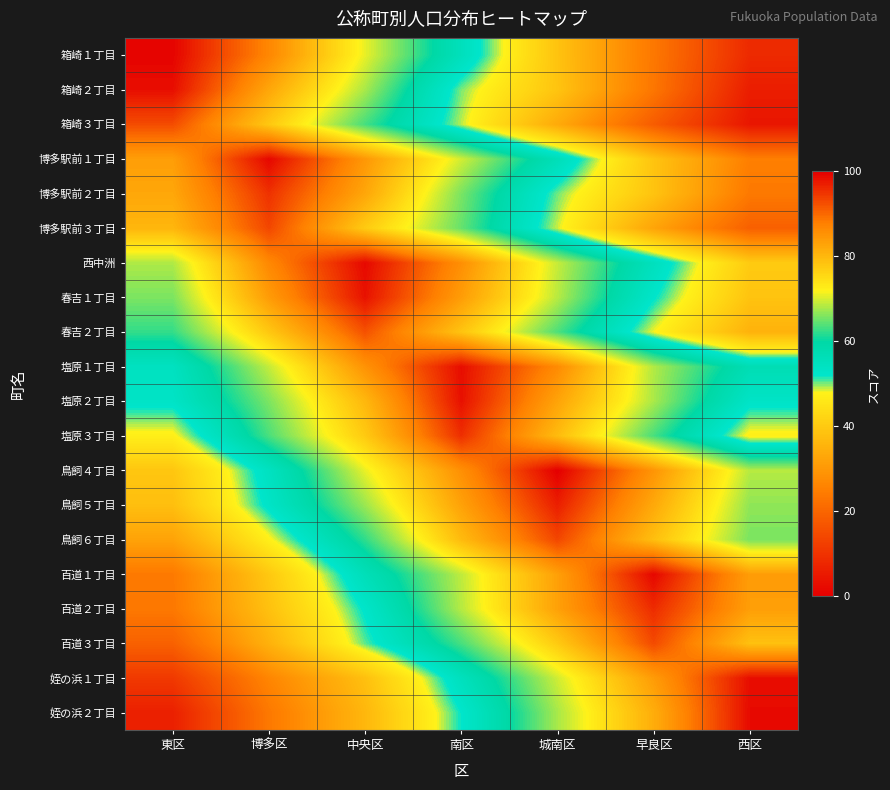

Which category has the lowest value across all series?

西区